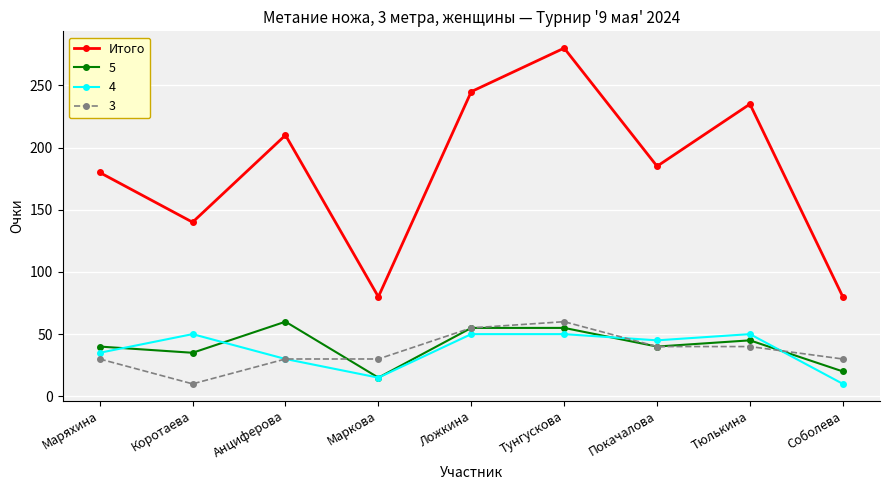

Which series has the largest range (max minus min)?

Итого